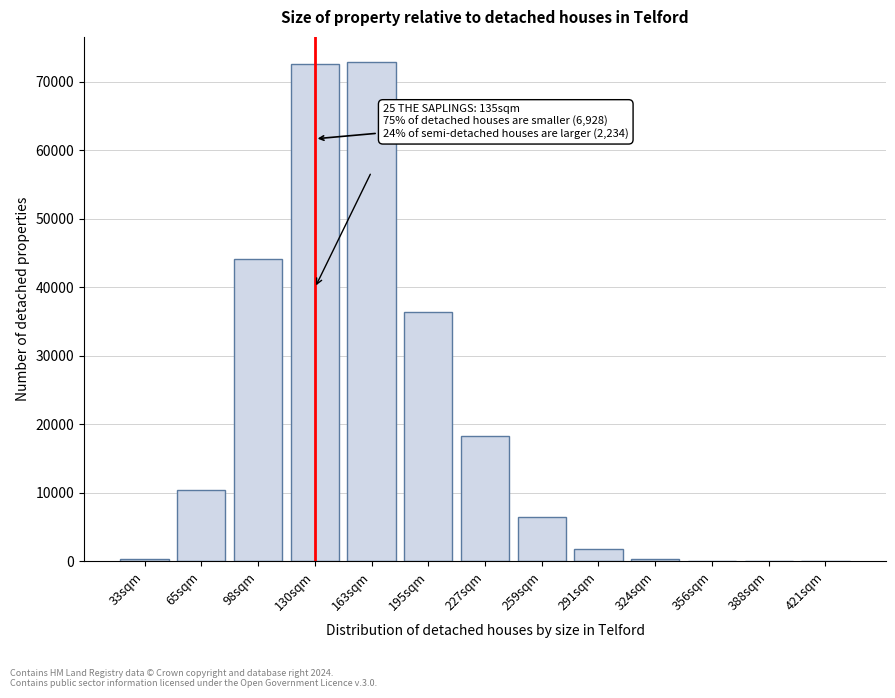

What is the sum of all values?

263922